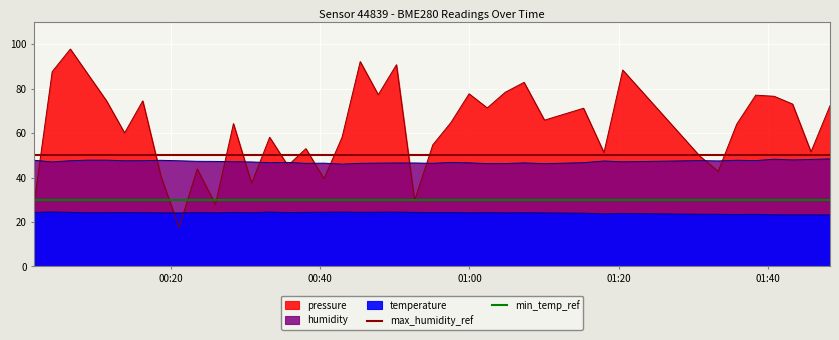

Where is max_humidity_ref nearest to the value 50?

00:20